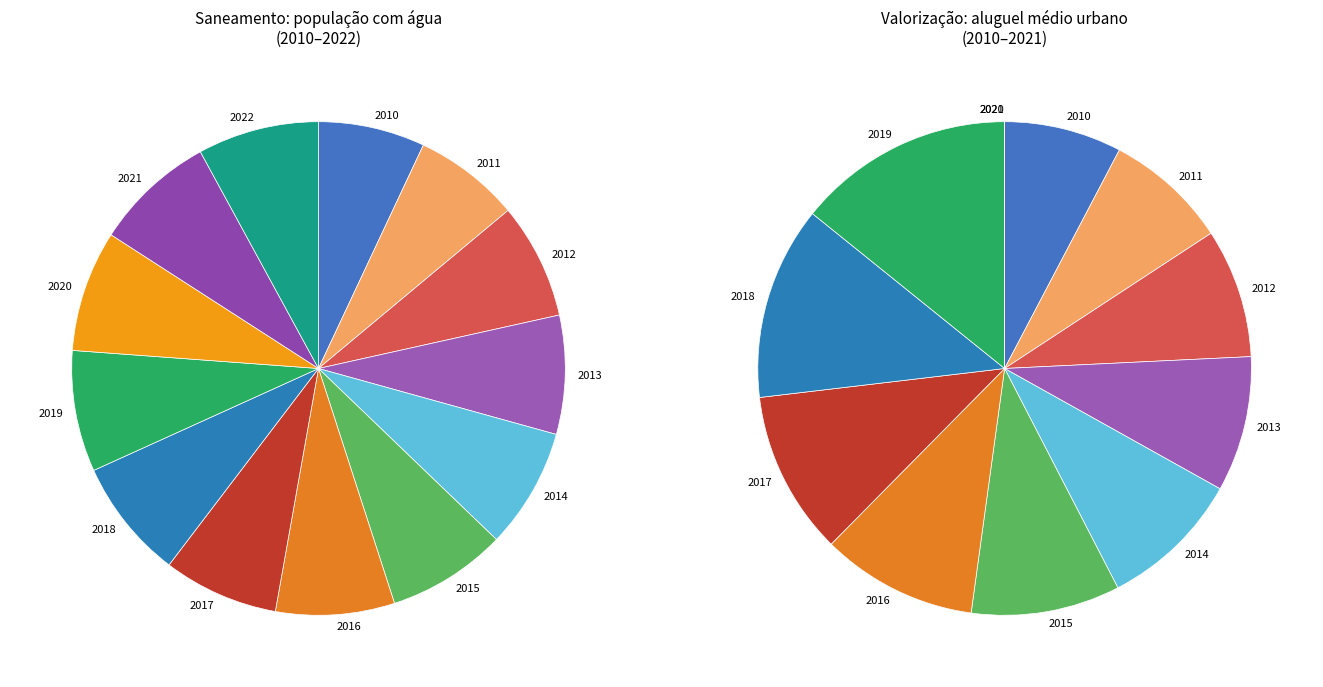

How many segments does this pie chart have?

13